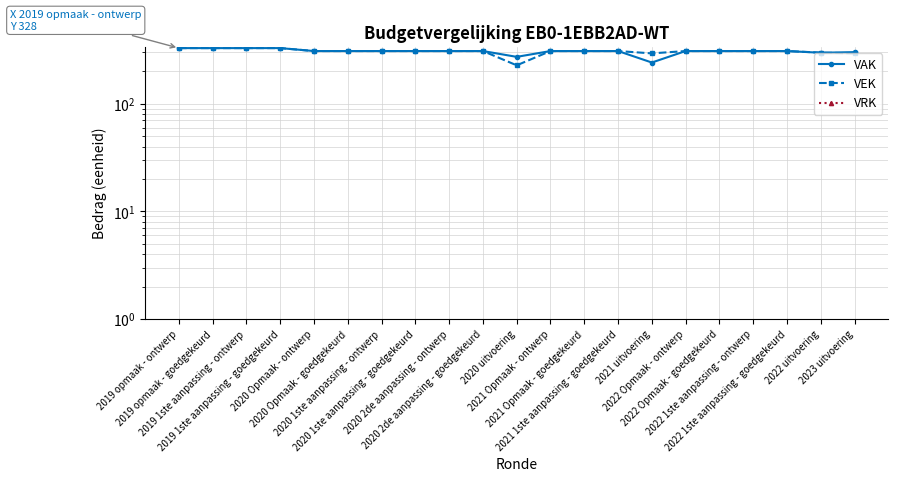

Reading left to right, list all the values displayed in this chart.

VAK: 2019 opmaak - ontwerp=328	2019 opmaak - goedgekeurd=328	2019 1ste aanpassing - ontwerp=328	2019 1ste aanpassing - goedgekeurd=328	2020 Opmaak - ontwerp=308	2020 Opmaak - goedgekeurd=308	2020 1ste aanpassing - ontwerp=308	2020 1ste aanpassing - goedgekeurd=308	2020 2de aanpassing - ontwerp=308	2020 2de aanpassing - goedgekeurd=308	2020 uitvoering=272	2021 Opmaak - ontwerp=308	2021 Opmaak - goedgekeurd=308	2021 1ste aanpassing - goedgekeurd=308	2021 uitvoering=241	2022 Opmaak - ontwerp=308	2022 Opmaak - goedgekeurd=308	2022 1ste aanpassing - ontwerp=308	2022 1ste aanpassing - goedgekeurd=308	2022 uitvoering=297	2023 uitvoering=301
VEK: 2019 opmaak - ontwerp=328	2019 opmaak - goedgekeurd=328	2019 1ste aanpassing - ontwerp=328	2019 1ste aanpassing - goedgekeurd=328	2020 Opmaak - ontwerp=308	2020 Opmaak - goedgekeurd=308	2020 1ste aanpassing - ontwerp=308	2020 1ste aanpassing - goedgekeurd=308	2020 2de aanpassing - ontwerp=308	2020 2de aanpassing - goedgekeurd=308	2020 uitvoering=227	2021 Opmaak - ontwerp=308	2021 Opmaak - goedgekeurd=308	2021 1ste aanpassing - goedgekeurd=308	2021 uitvoering=293	2022 Opmaak - ontwerp=308	2022 Opmaak - goedgekeurd=308	2022 1ste aanpassing - ontwerp=308	2022 1ste aanpassing - goedgekeurd=308	2022 uitvoering=298	2023 uitvoering=293
VRK: 2019 opmaak - ontwerp=0	2019 opmaak - goedgekeurd=0	2019 1ste aanpassing - ontwerp=0	2019 1ste aanpassing - goedgekeurd=0	2020 Opmaak - ontwerp=0	2020 Opmaak - goedgekeurd=0	2020 1ste aanpassing - ontwerp=0	2020 1ste aanpassing - goedgekeurd=0	2020 2de aanpassing - ontwerp=0	2020 2de aanpassing - goedgekeurd=0	2020 uitvoering=0	2021 Opmaak - ontwerp=0	2021 Opmaak - goedgekeurd=0	2021 1ste aanpassing - goedgekeurd=0	2021 uitvoering=0	2022 Opmaak - ontwerp=0	2022 Opmaak - goedgekeurd=0	2022 1ste aanpassing - ontwerp=0	2022 1ste aanpassing - goedgekeurd=0	2022 uitvoering=0	2023 uitvoering=0